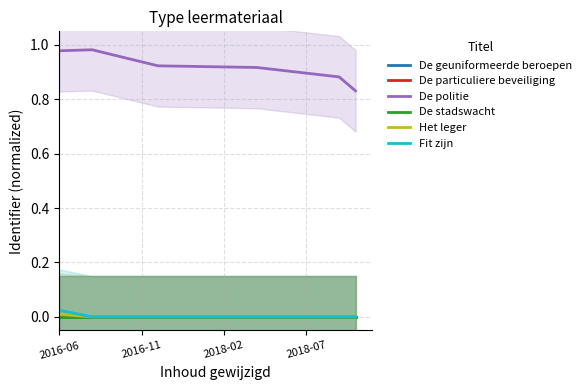

True or false: Het leger and Fit zijn cross at least once.

False